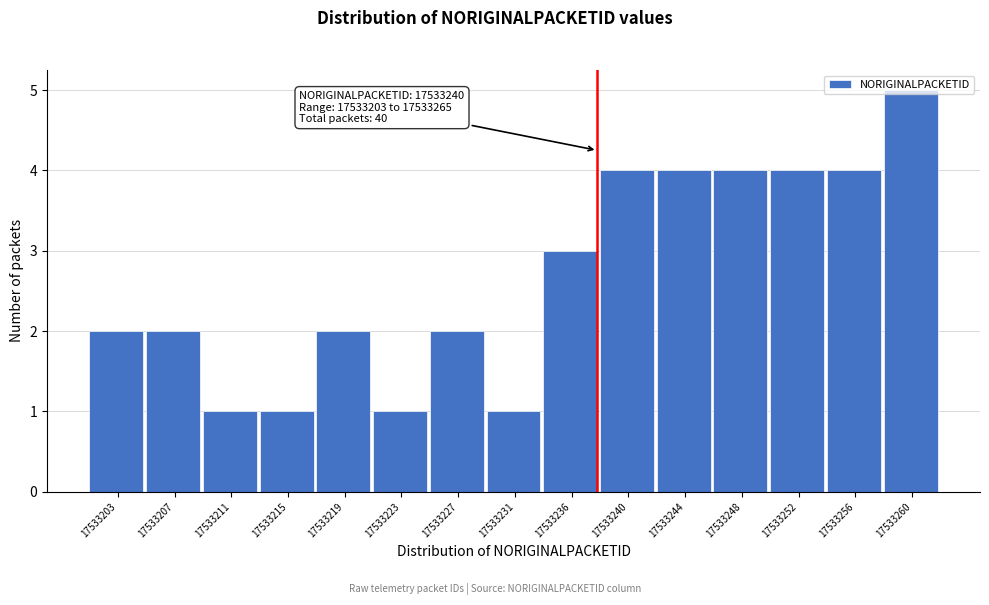

What is the greatest value displayed?

5